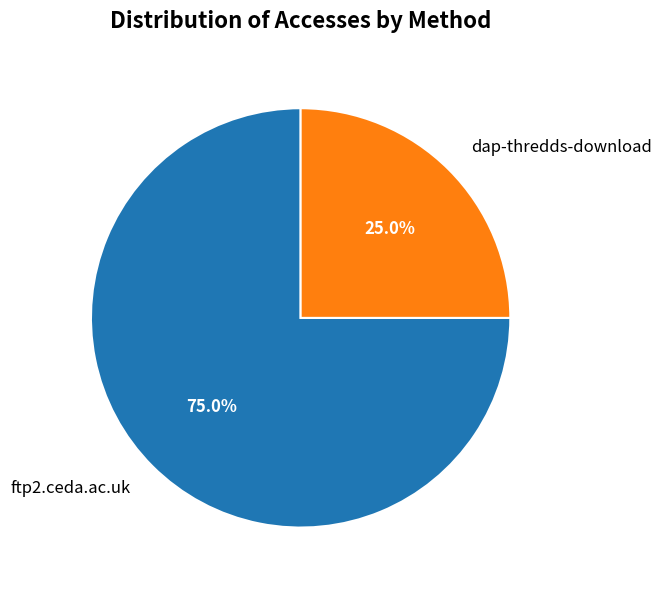

To the nearest percent, what percentage of the pie is ftp2.ceda.ac.uk?

75%